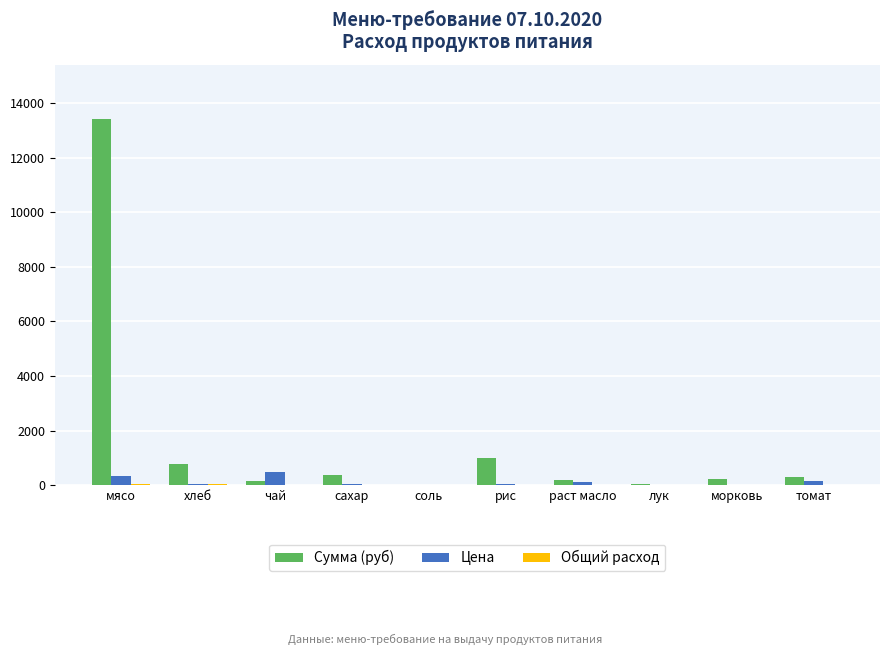

Does the chart contain stacked bars?

No